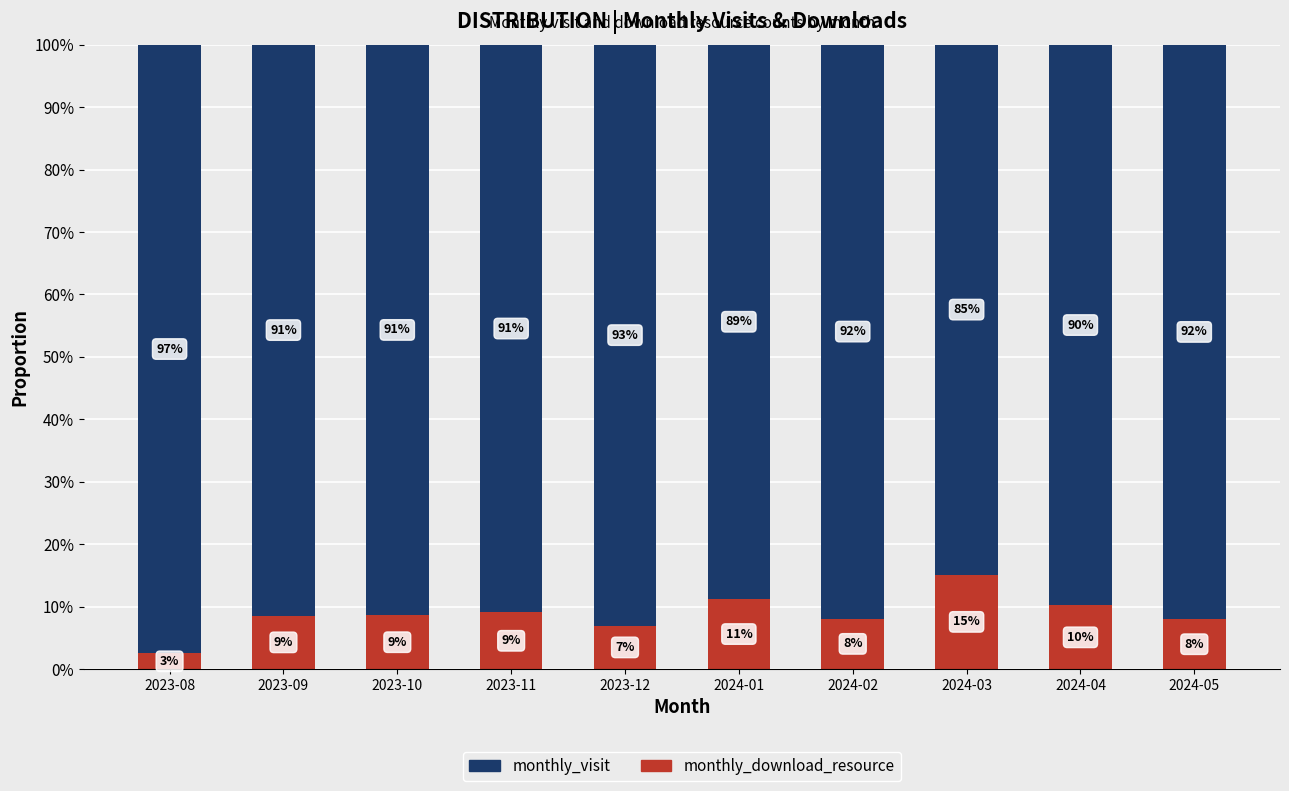

What position from the left is 2023-11?

4